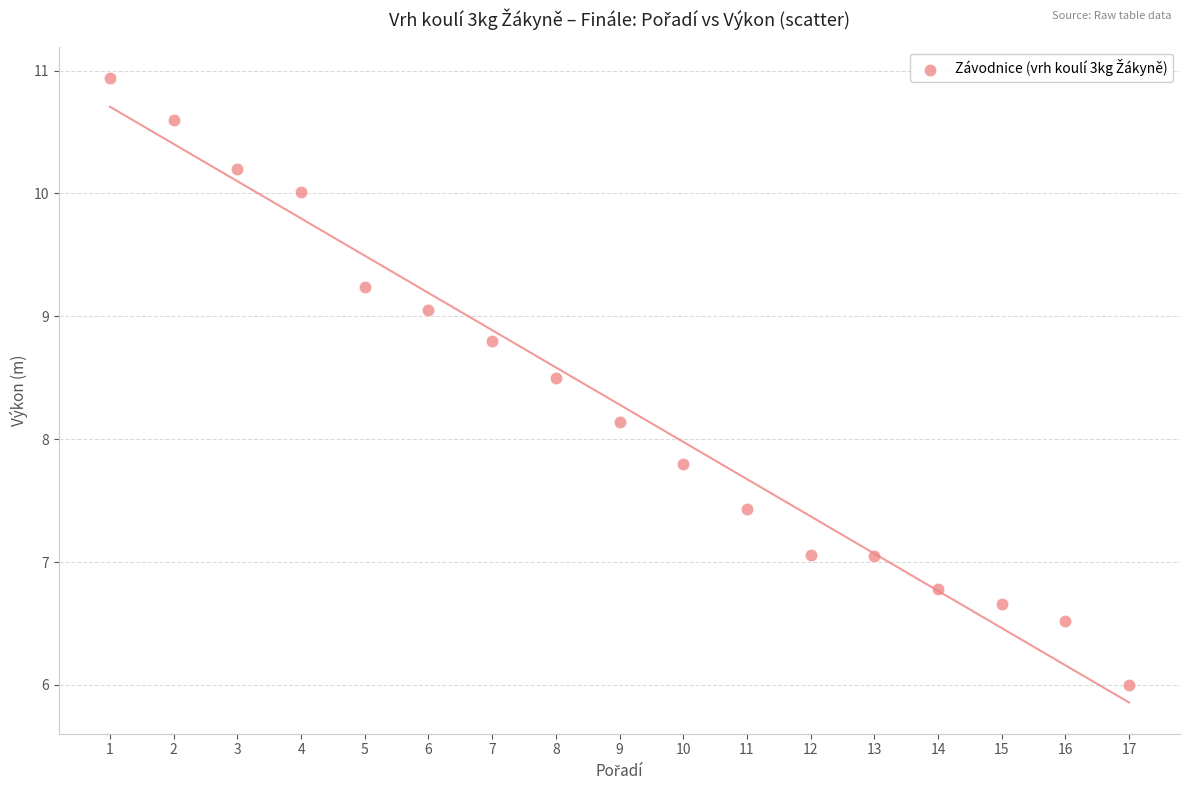

What Y value in the scatter plot is closest to 8?

8.1